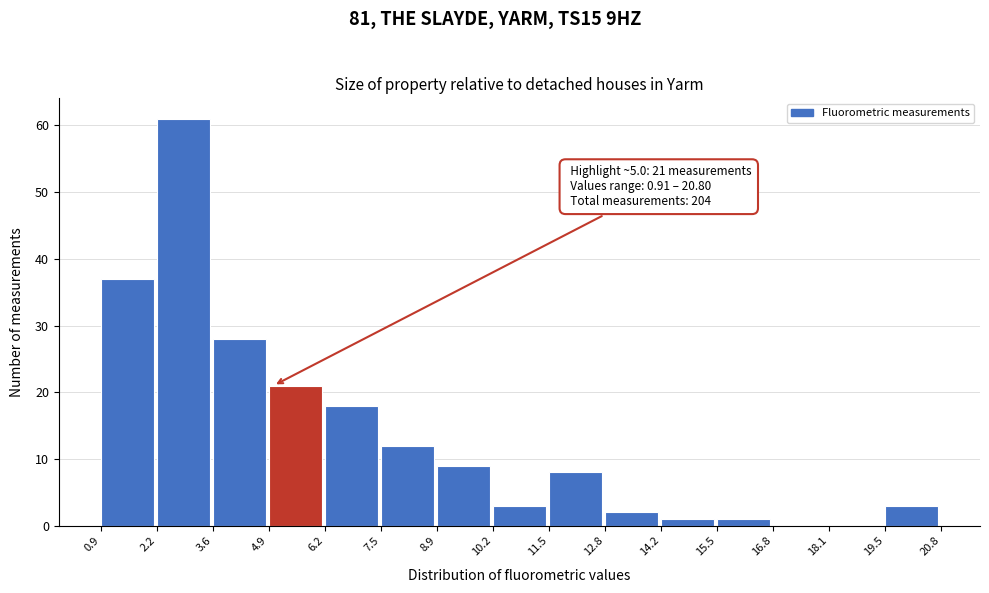

Over which range of the x-axis is the bar tallest?

2.2 to 3.6